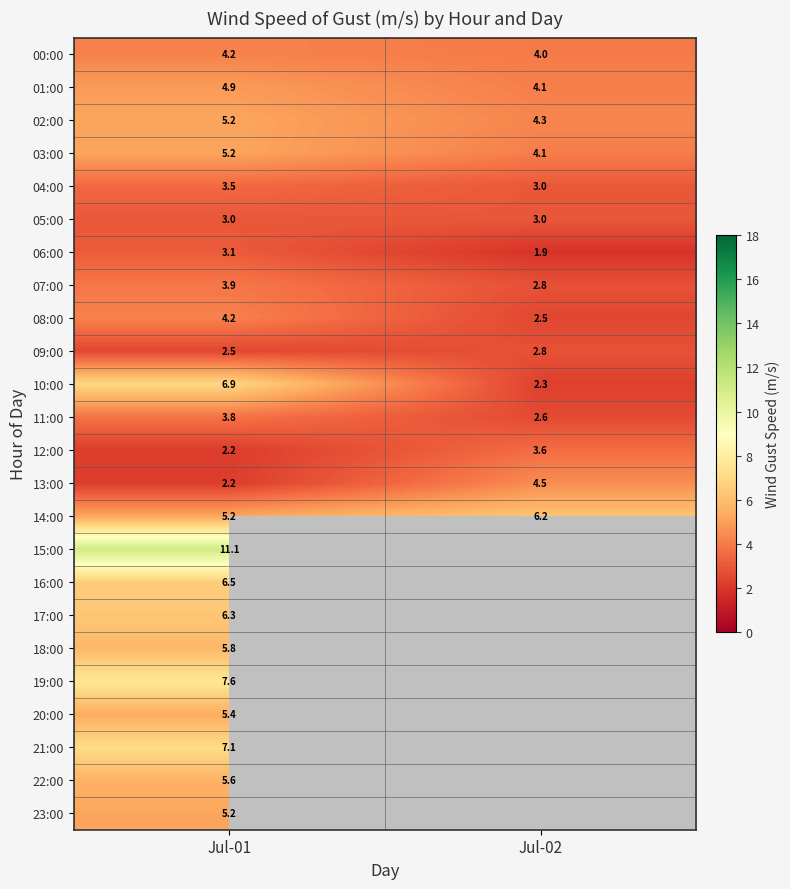

Which label corresponds to the largest value in the chart?

Jul-01